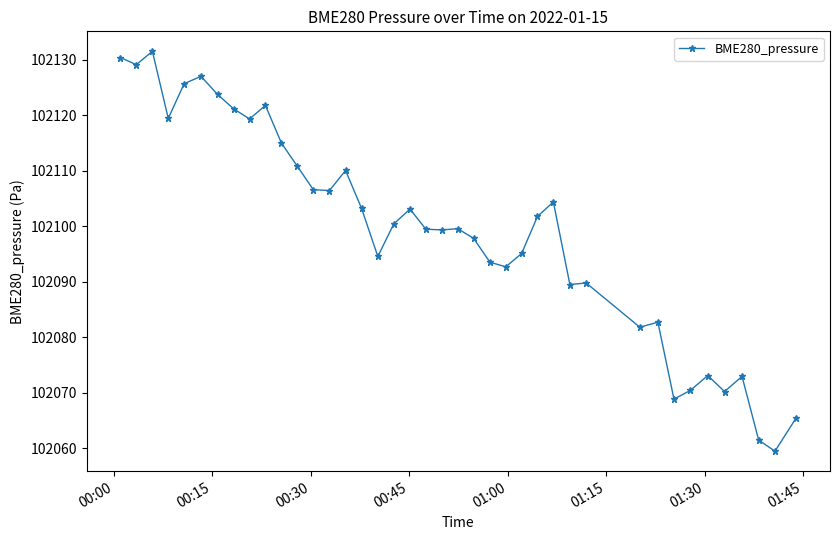

True or false: there are more than 2 points higher than both neighbors.

True